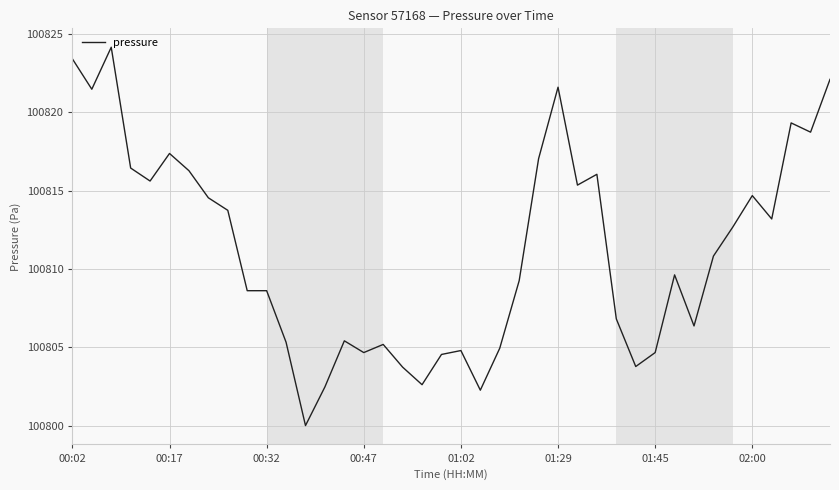

How many lines are shown in the chart?

1